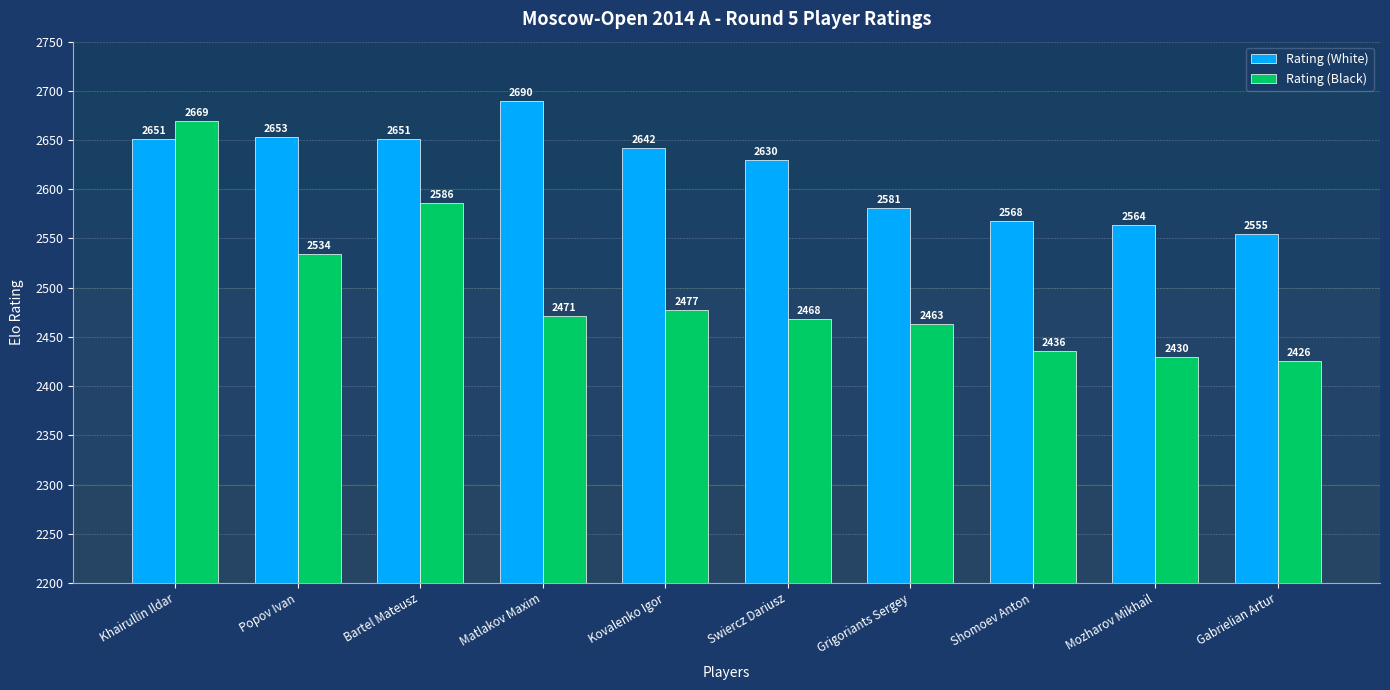

What is the value of the Rating (Black) bar at the 1st from the left?

2669